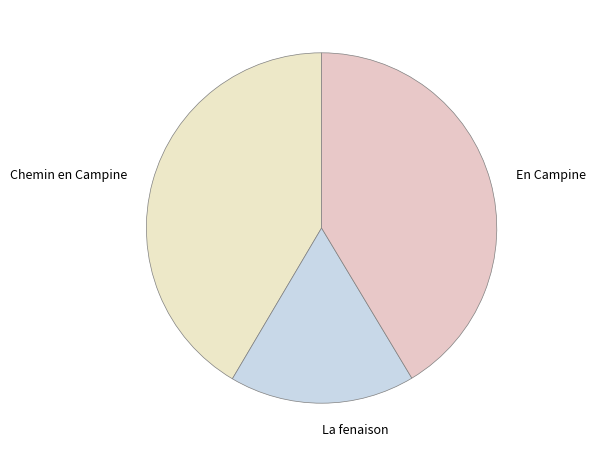

True or false: Chemin en Campine accounts for 53% of the total.

False